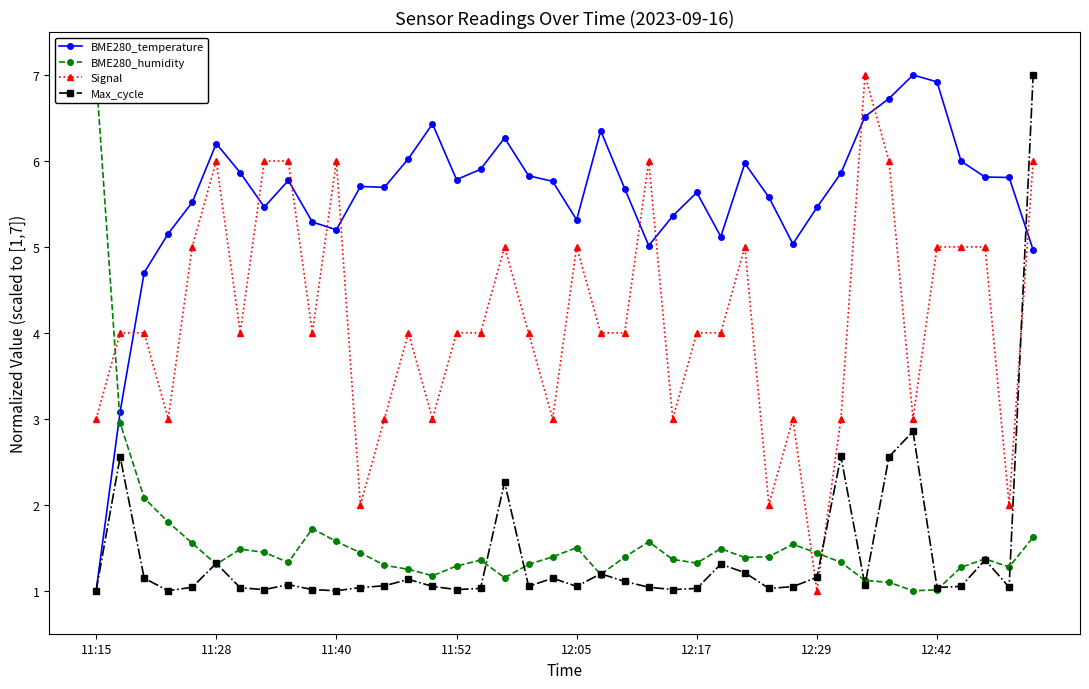

Reading left to right, extract all data points from this chart.

BME280_temperature: 1.0	3.1	4.7	5.2	5.5	6.2	5.9	5.5	5.8	5.3	5.2	5.7	5.7	6.0	6.4	5.8	5.9	6.3	5.8	5.8	5.3	6.4	5.7	5.0	5.4	5.6	5.1	6.0	5.6	5.0	5.5	5.9	6.5	6.7	7.0	6.9	6.0	5.8	5.8	5.0
BME280_humidity: 7.0	3.0	2.1	1.8	1.6	1.3	1.5	1.4	1.3	1.7	1.6	1.4	1.3	1.2	1.2	1.3	1.4	1.2	1.3	1.4	1.5	1.2	1.4	1.6	1.4	1.3	1.5	1.4	1.4	1.5	1.4	1.3	1.1	1.1	1.0	1.0	1.3	1.4	1.3	1.6
Signal: 3.0	4.0	4.0	3.0	5.0	6.0	4.0	6.0	6.0	4.0	6.0	2.0	3.0	4.0	3.0	4.0	4.0	5.0	4.0	3.0	5.0	4.0	4.0	6.0	3.0	4.0	4.0	5.0	2.0	3.0	1.0	3.0	7.0	6.0	3.0	5.0	5.0	5.0	2.0	6.0
Max_cycle: 1.0	2.6	1.1	1.0	1.0	1.3	1.0	1.0	1.1	1.0	1.0	1.0	1.1	1.1	1.1	1.0	1.0	2.3	1.1	1.1	1.1	1.2	1.1	1.0	1.0	1.0	1.3	1.2	1.0	1.0	1.2	2.6	1.1	2.6	2.9	1.0	1.1	1.4	1.0	7.0